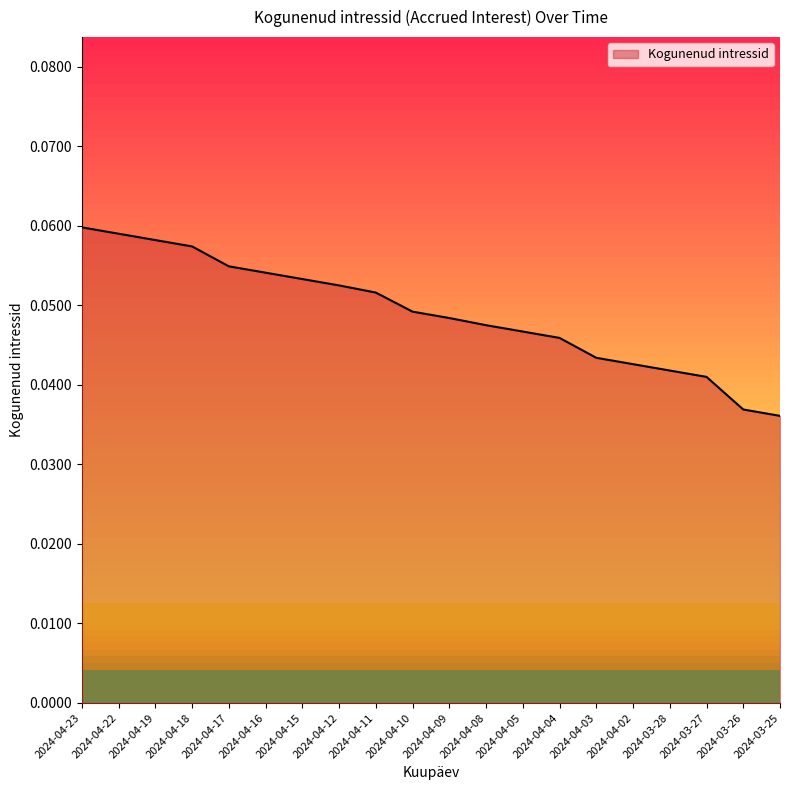

Count the values in the range 0 to 1.

20